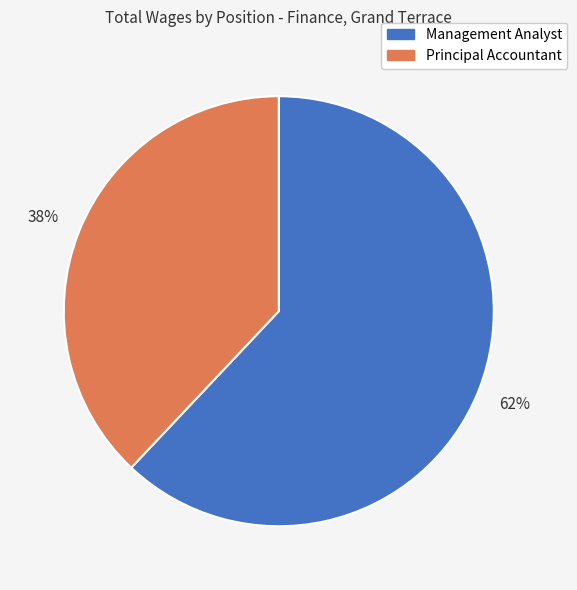

True or false: Management Analyst accounts for 77% of the total.

False